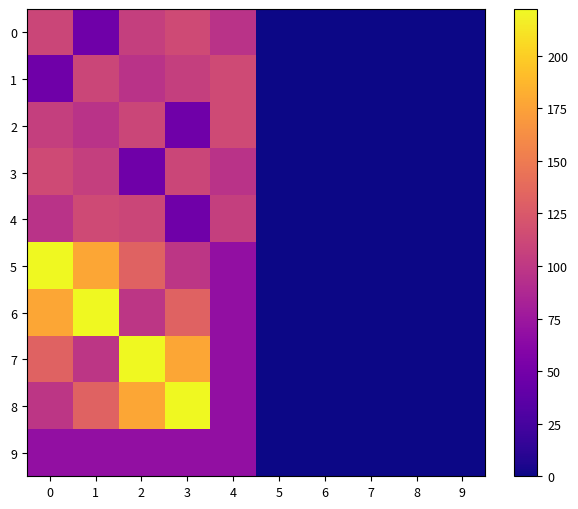

Reading right to left, list all the values displayed in this chart.

0: 9=0.0	8=0.0	7=0.0	6=0.0	5=0.0	4=96.3	3=114.2	2=105.2	1=47.3	0=110.5
1: 9=0.0	8=0.0	7=0.0	6=0.0	5=0.0	4=114.2	3=105.2	2=96.3	1=110.5	0=47.3
2: 9=0.0	8=0.0	7=0.0	6=0.0	5=0.0	4=114.2	3=47.3	2=110.5	1=96.3	0=105.2
3: 9=0.0	8=0.0	7=0.0	6=0.0	5=0.0	4=96.3	3=110.5	2=47.3	1=105.2	0=114.2
4: 9=0.0	8=0.0	7=0.0	6=0.0	5=0.0	4=105.2	3=47.3	2=110.5	1=114.2	0=96.3
5: 9=0.0	8=0.0	7=0.0	6=0.0	5=0.0	4=68.3	3=98.5	2=132.5	1=177.3	0=222.2
6: 9=0.0	8=0.0	7=0.0	6=0.0	5=0.0	4=68.3	3=132.5	2=98.5	1=222.2	0=177.3
7: 9=0.0	8=0.0	7=0.0	6=0.0	5=0.0	4=68.3	3=177.3	2=222.2	1=98.5	0=132.5
8: 9=0.0	8=0.0	7=0.0	6=0.0	5=0.0	4=68.3	3=222.2	2=177.3	1=132.5	0=98.5
9: 9=0.0	8=0.0	7=0.0	6=0.0	5=0.0	4=68.3	3=68.3	2=68.3	1=68.3	0=68.3